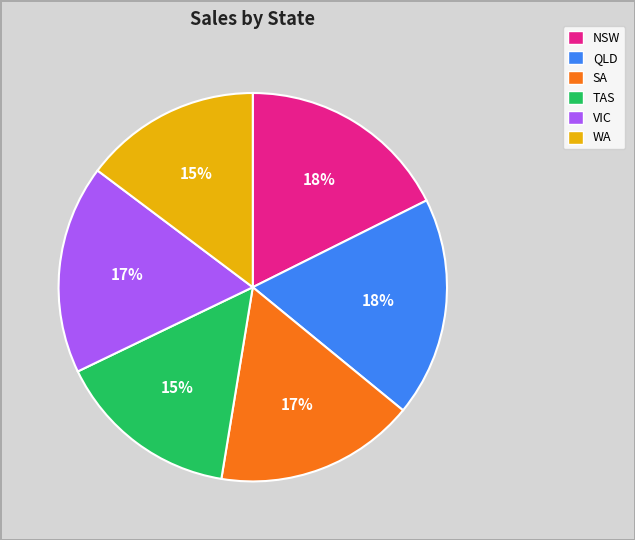

True or false: QLD accounts for 4% of the total.

False